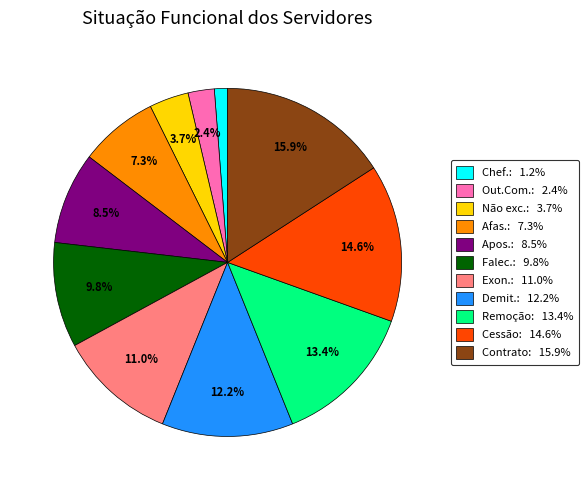

Count the number of slices in the pie.

11